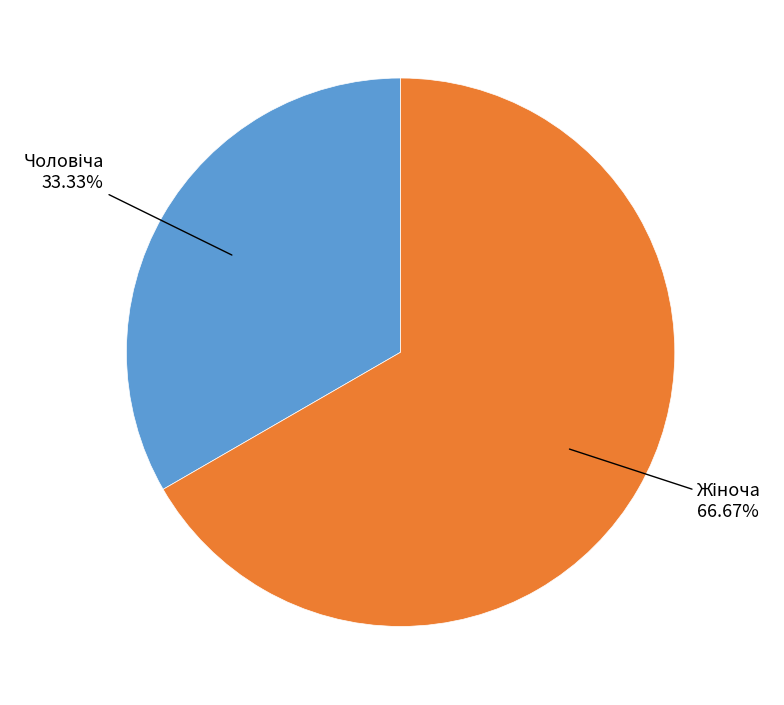

Does any single category account for the majority?

Yes